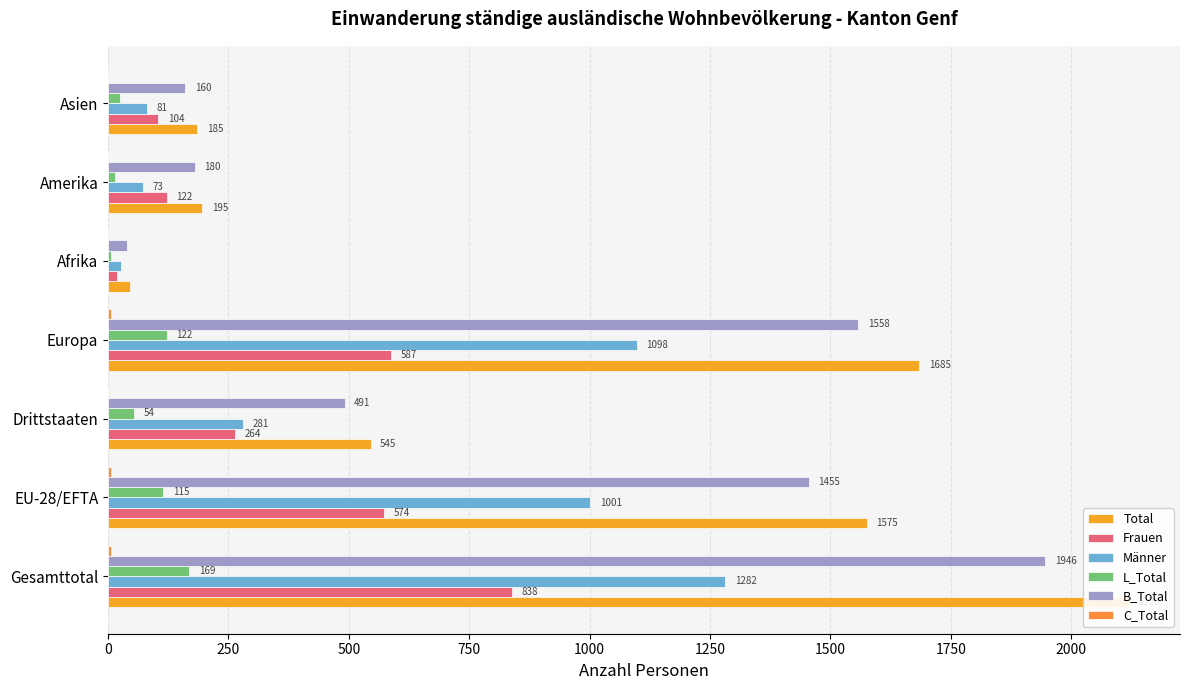

Is it true that Männer equals 47 at Afrika?

False